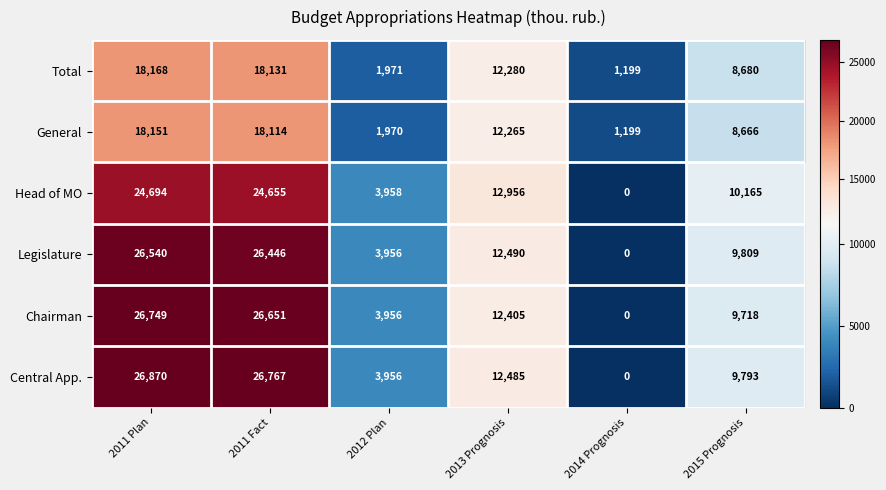

At how many categories does at least one series exceed 15821?

2